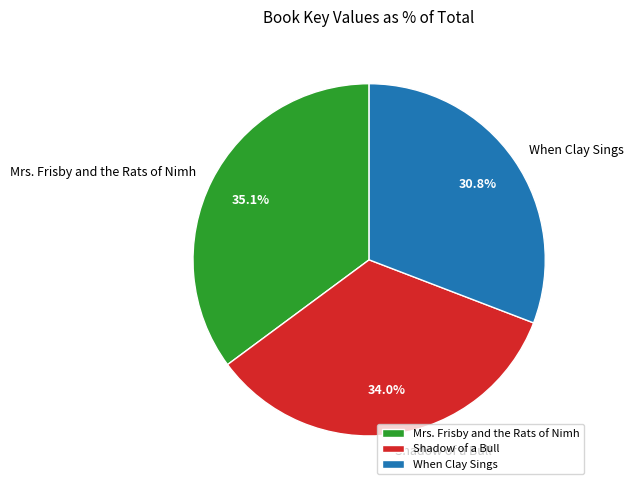

Which category has the smallest portion of the pie?

When Clay Sings